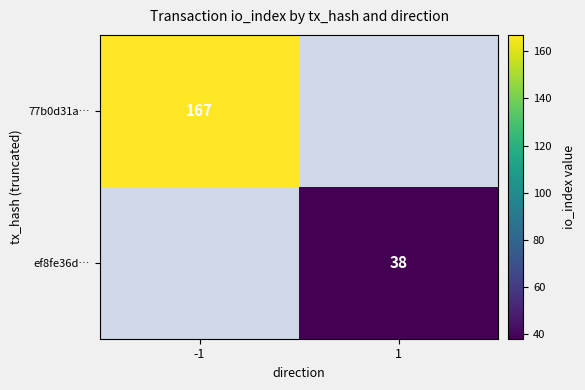

At which category is the sum across all series the highest?

-1